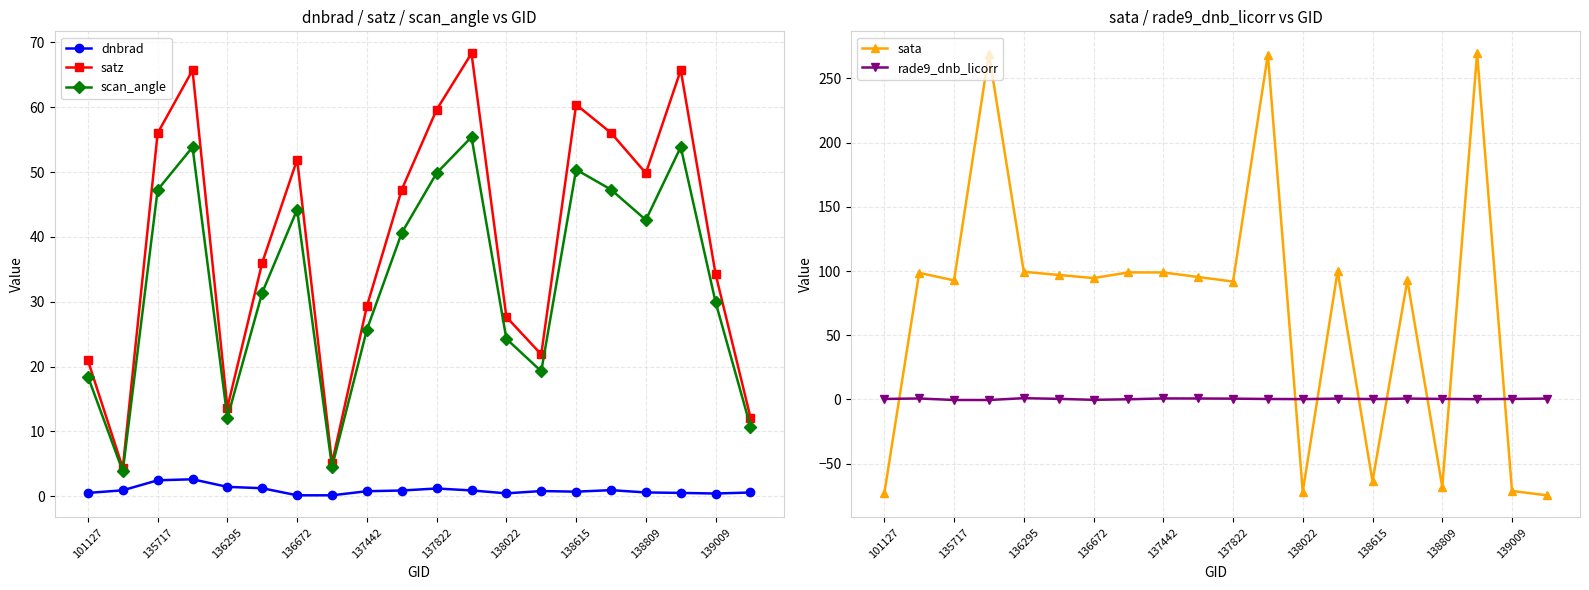

The value of scan_angle at 135717 is 47.3. True or false?

True